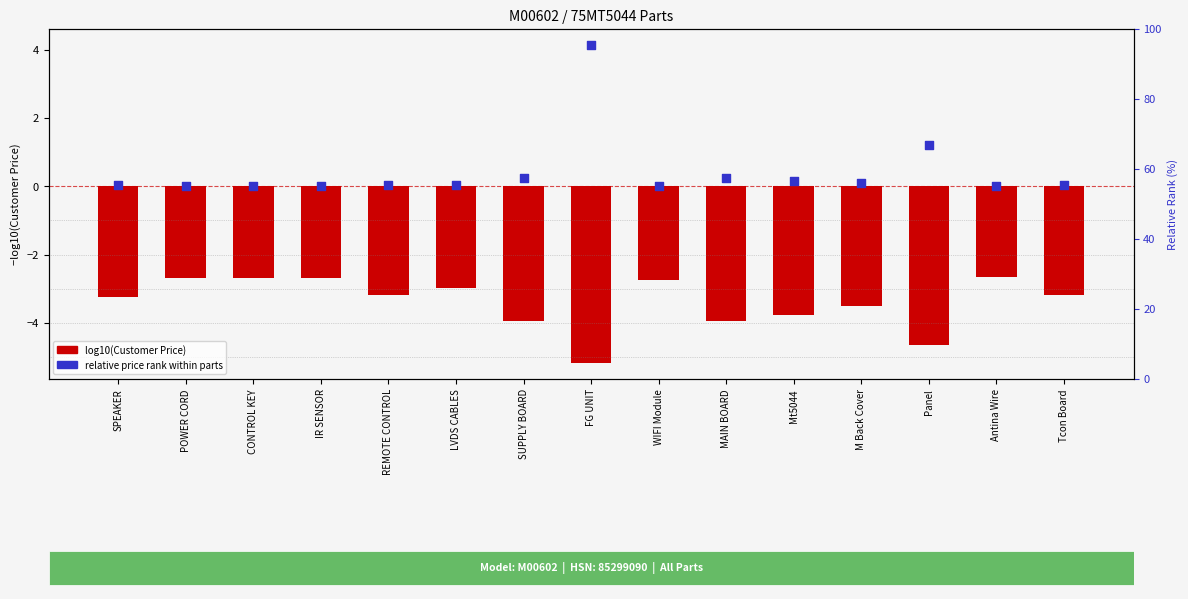

Which series has the widest spread of Y values?

Relative Price Rank